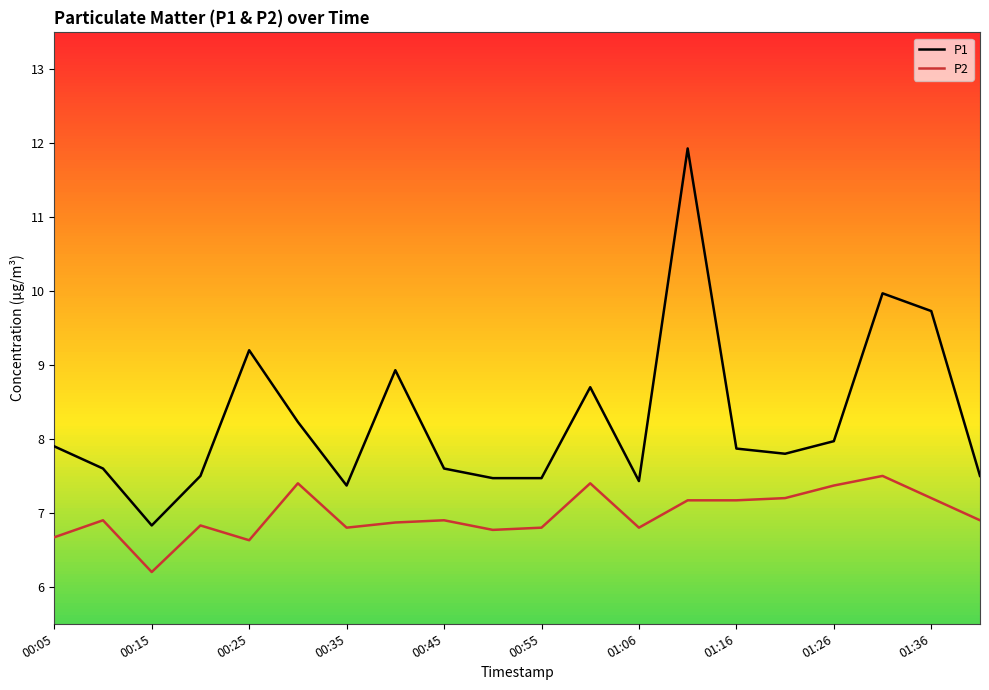

What is the smallest value displayed?

6.2